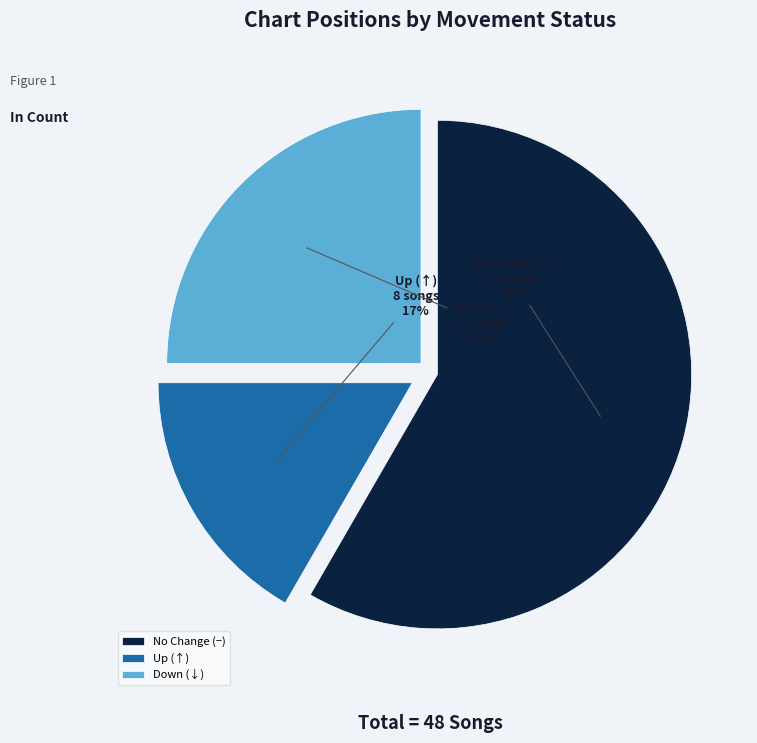

Is Down the majority of the pie?

No